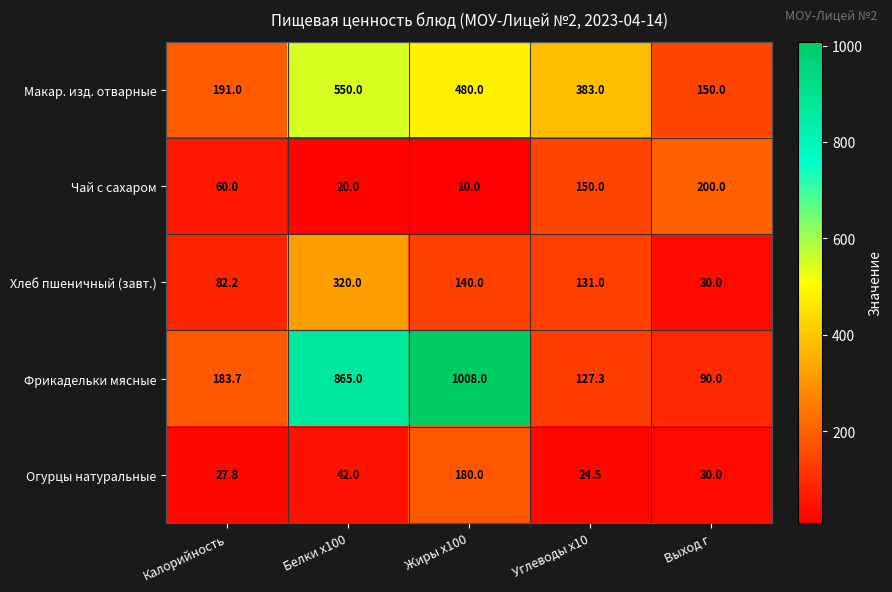

Which series has the largest total across all categories?

Фрикадельки мясные